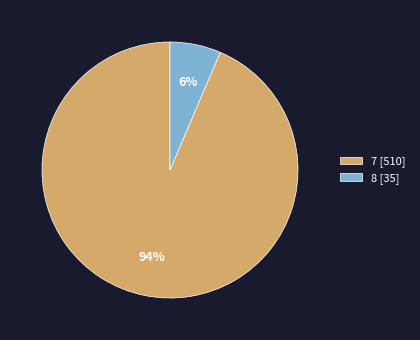

To the nearest percent, what is the combined percentage of 8 [35] and 7 [510]?

100%